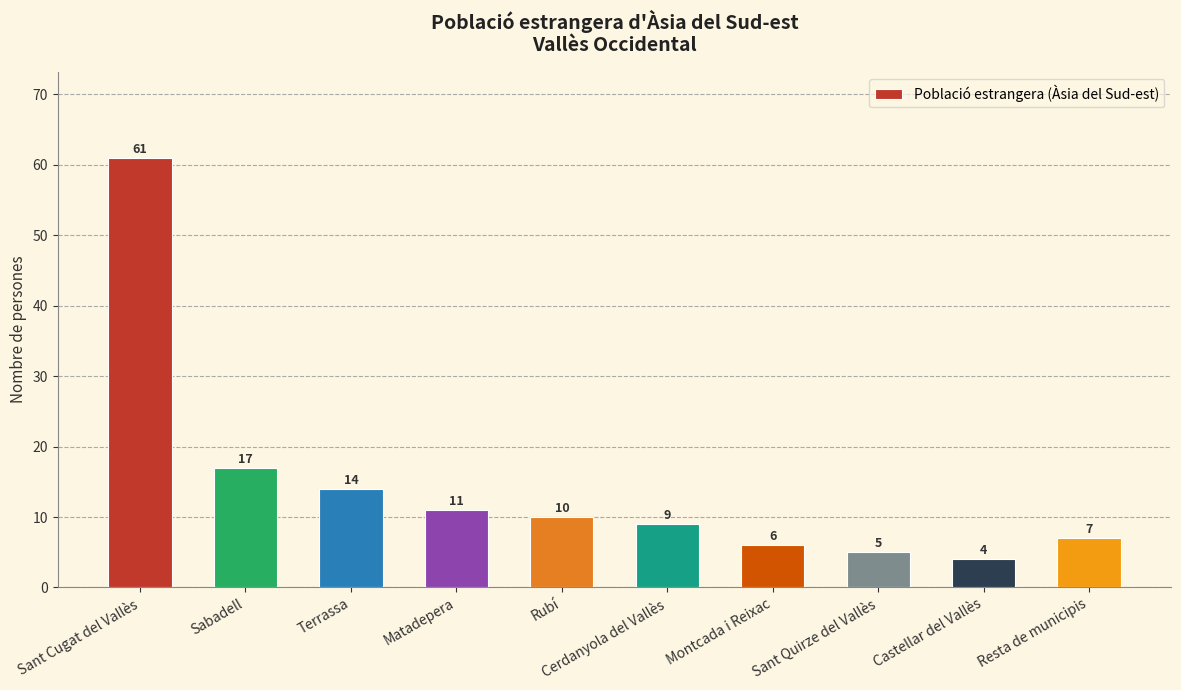

The value at Cerdanyola del Vallès is 9. True or false?

True